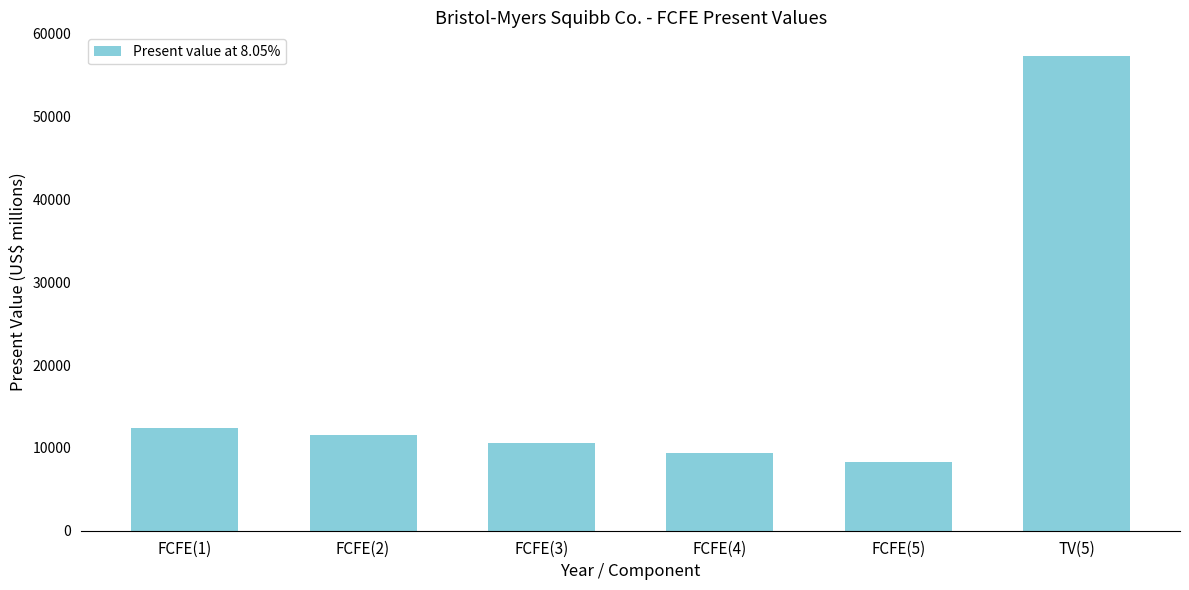

What is the difference between the second highest and minimum values?

4200